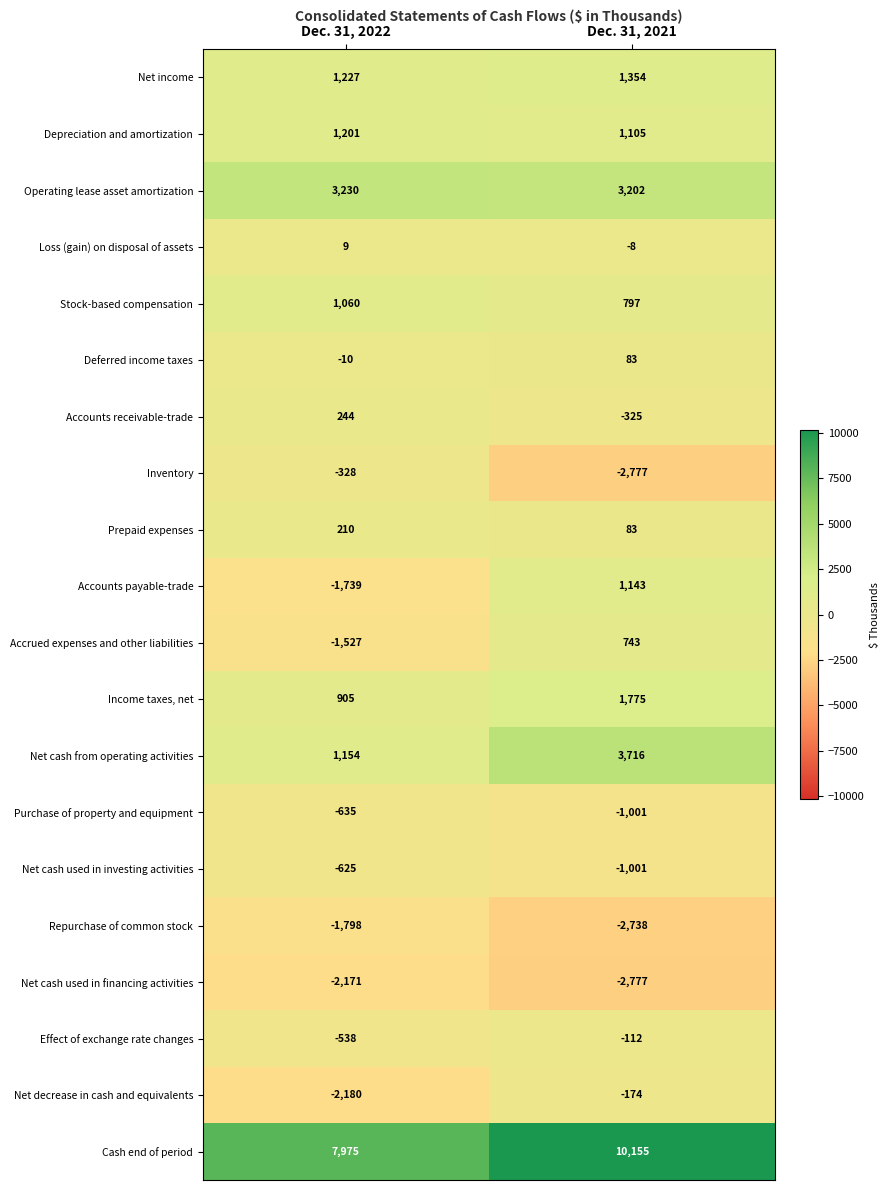

What is the total value across all series at Dec. 31, 2021?

13243